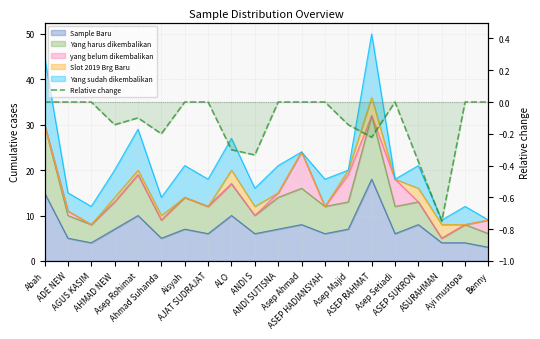

What is the label of the 4th point from the left?

AHMAD NEW